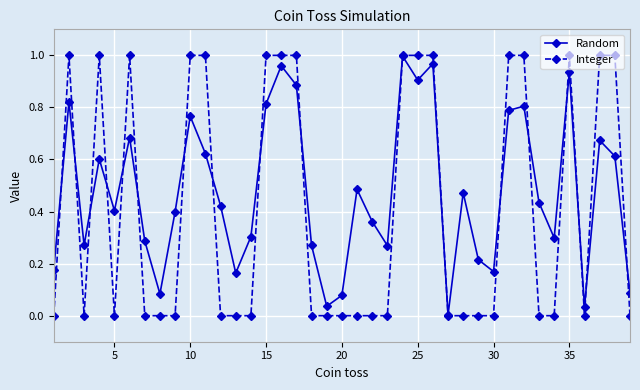

List the series in order of their overall mean, lowest first.

Integer, Random